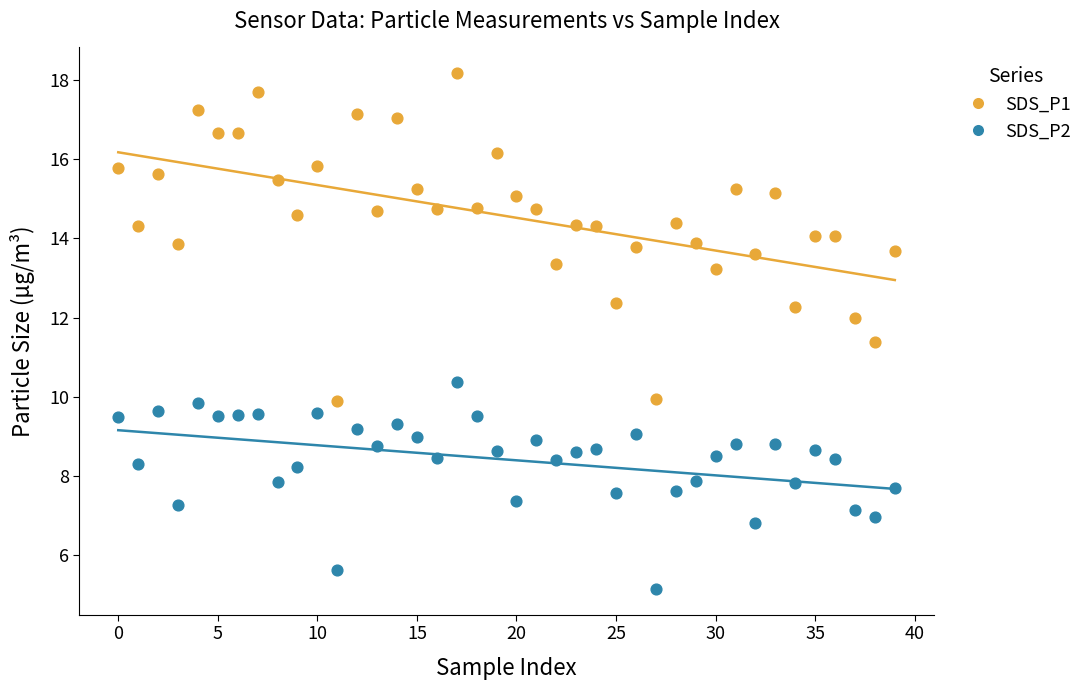

Across all series, what Y value is closest to 11?

11.4